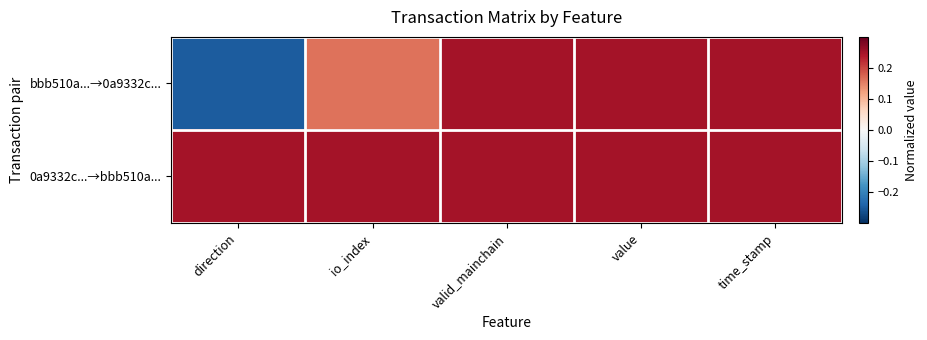

At valid_mainchain, list the series in order from largest to smallest.

bbb510a...→0a9332c..., 0a9332c...→bbb510a...